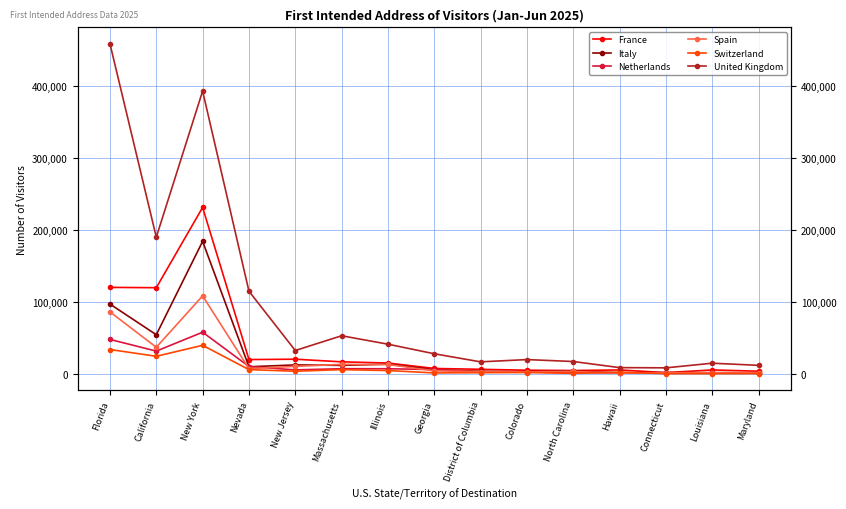

At which category does France reach its first local peak?

New York